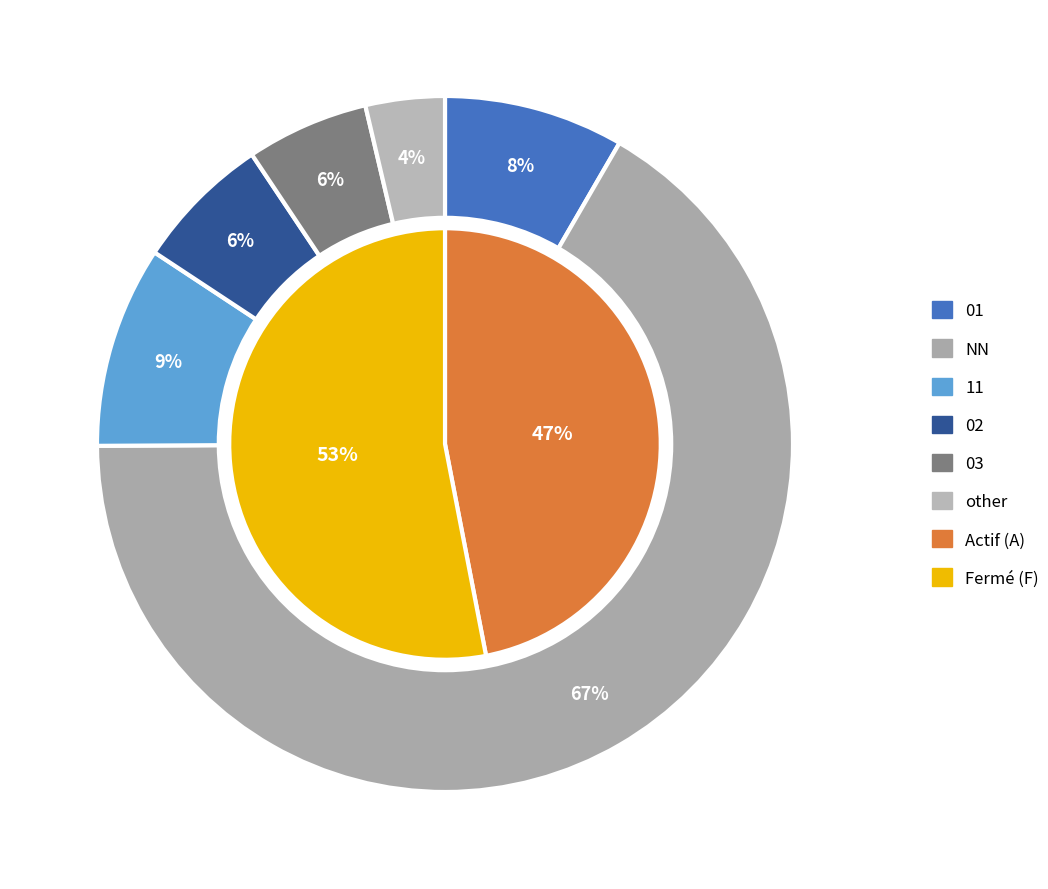

What is the majority slice?

NN